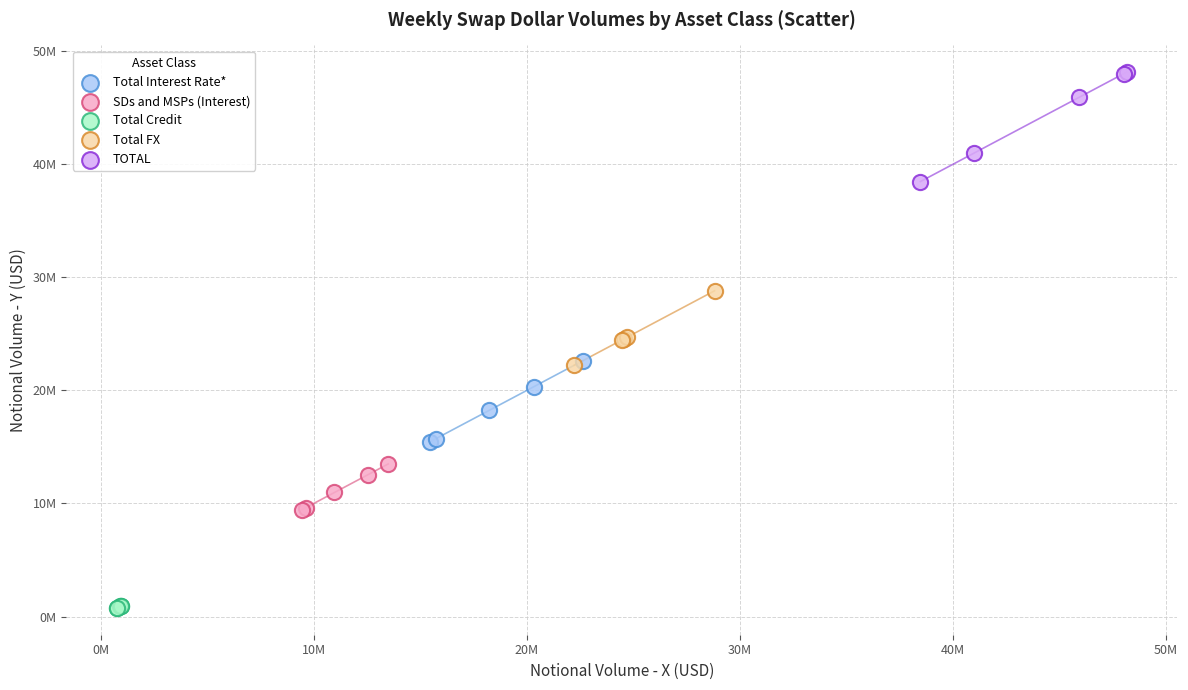

Which series contains the lowest Y value?

Total Credit